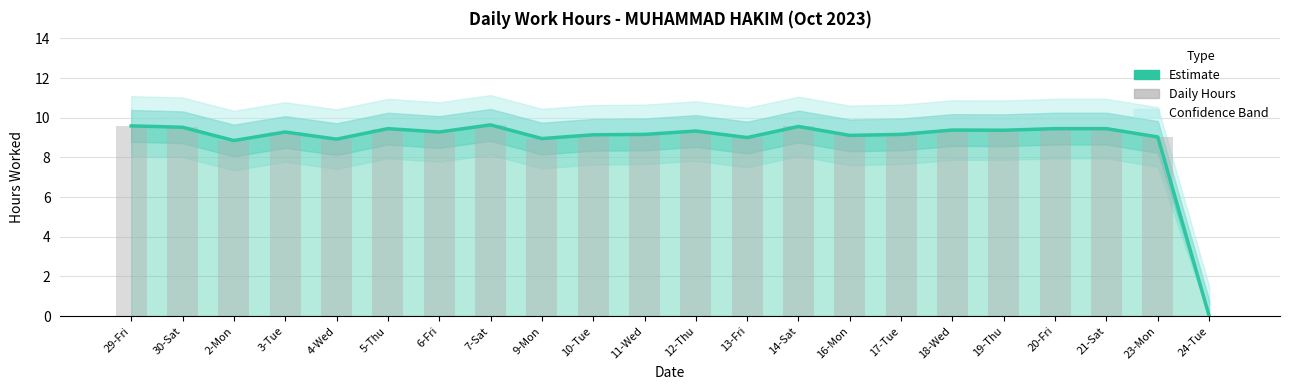

Which category has the lowest value across all series?

24-Tue